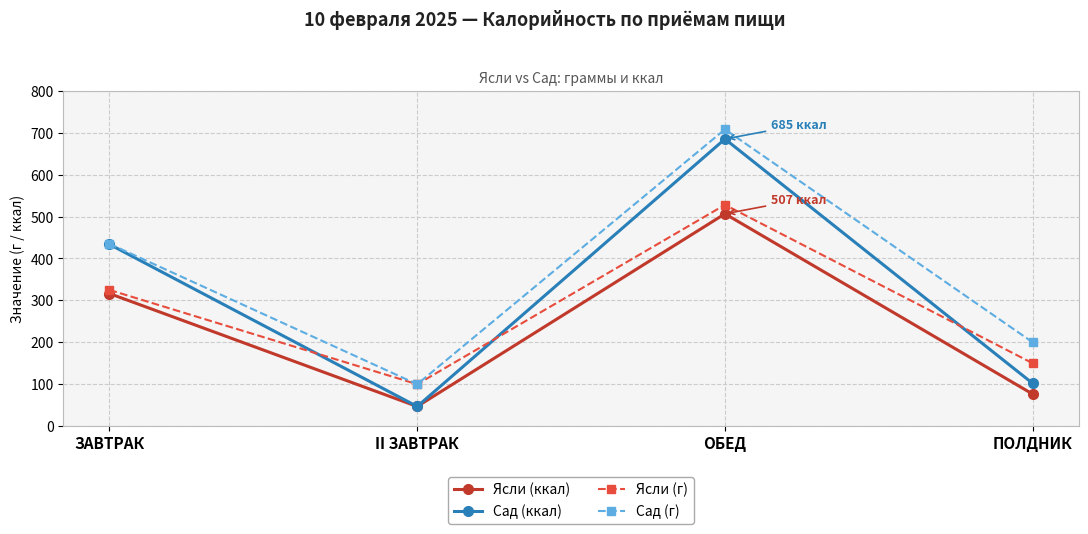

True or false: Сад (г) and Ясли (ккал) cross at least once.

False